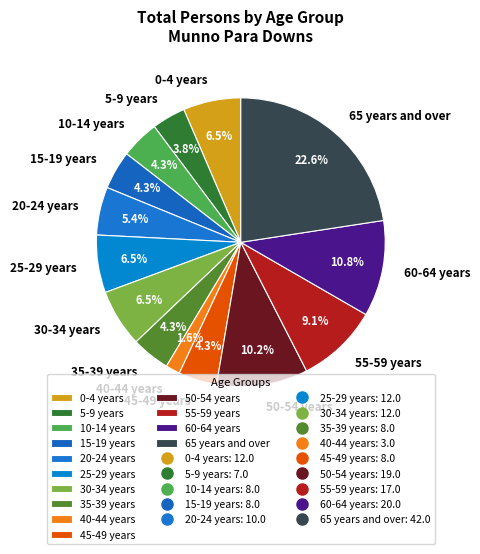

What percentage is the 35-39 years slice, to the nearest percent?

4%